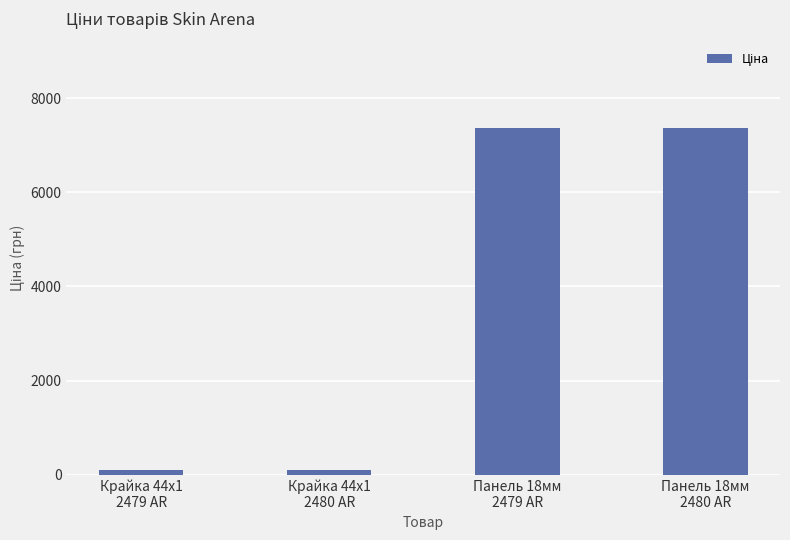

What is the average value?

3735.4